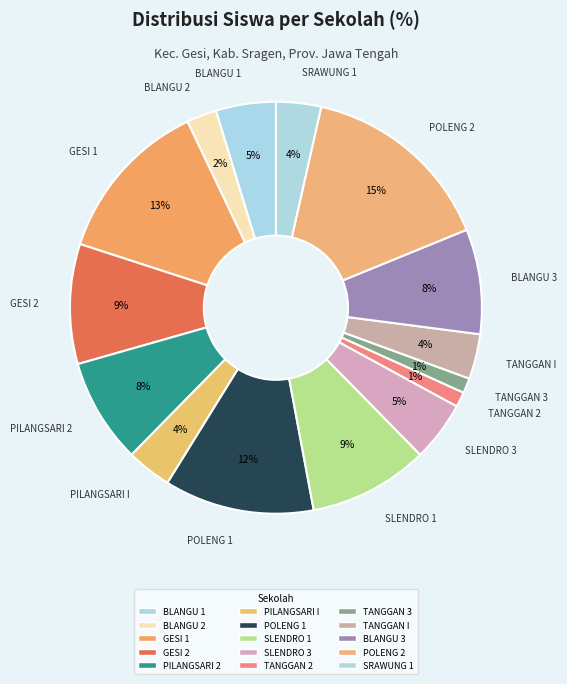

How many slices are in this pie chart?

15